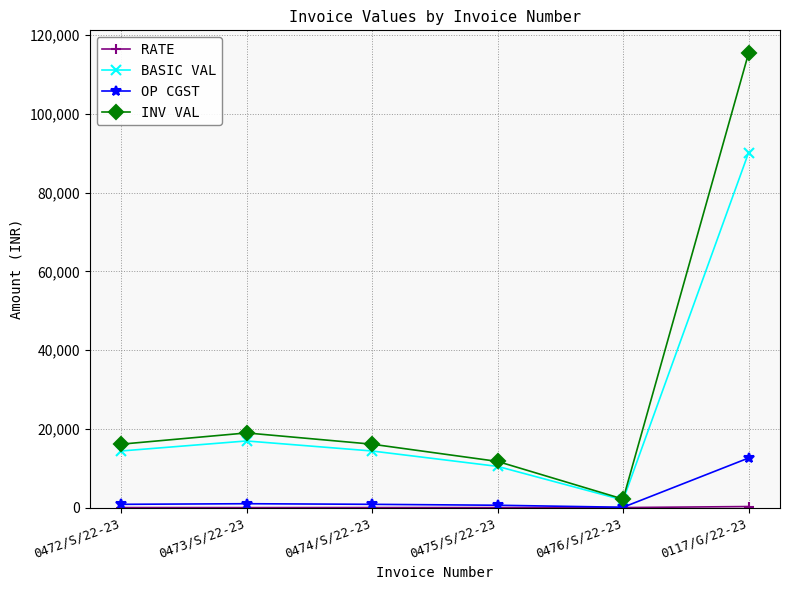

At which label is OP CGST closest to 6369?

0473/S/22-23